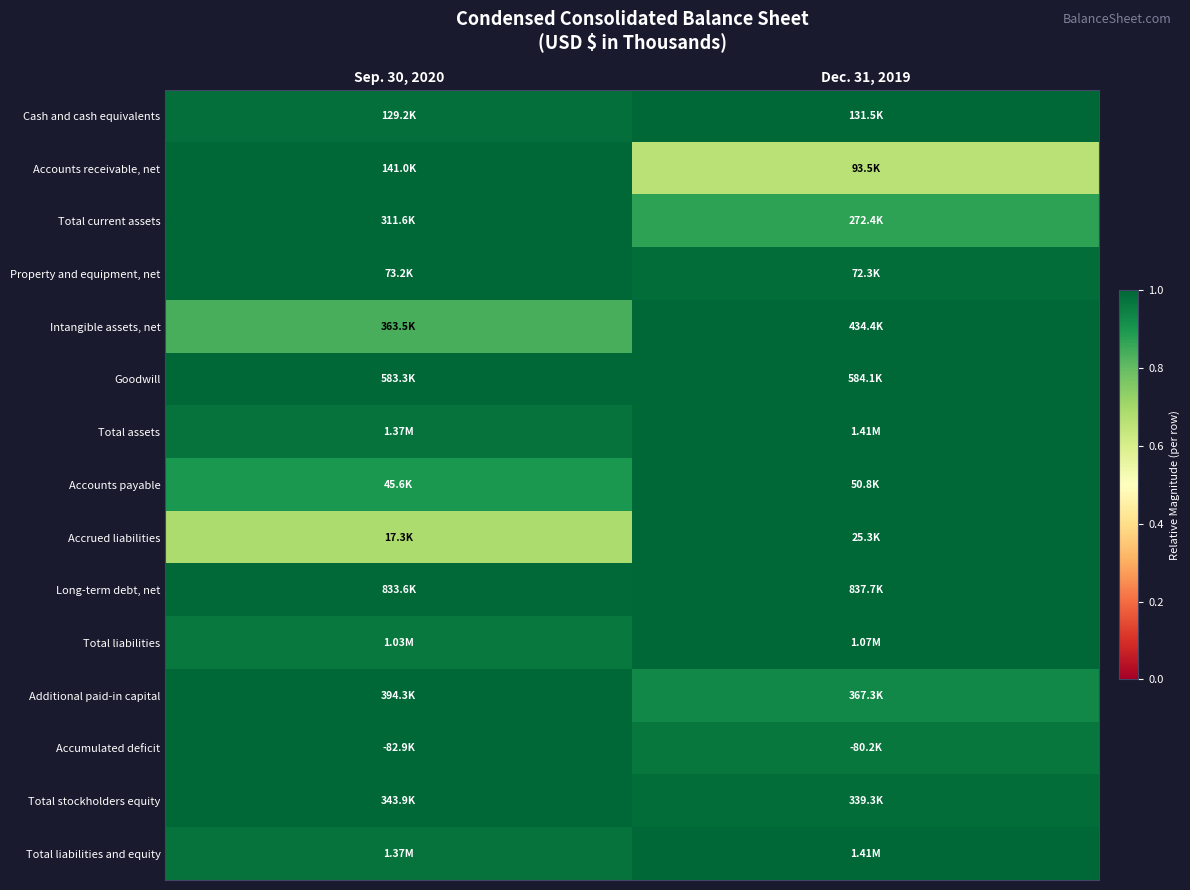

Which has a higher value, Sep. 30, 2020 or Dec. 31, 2019?

Dec. 31, 2019